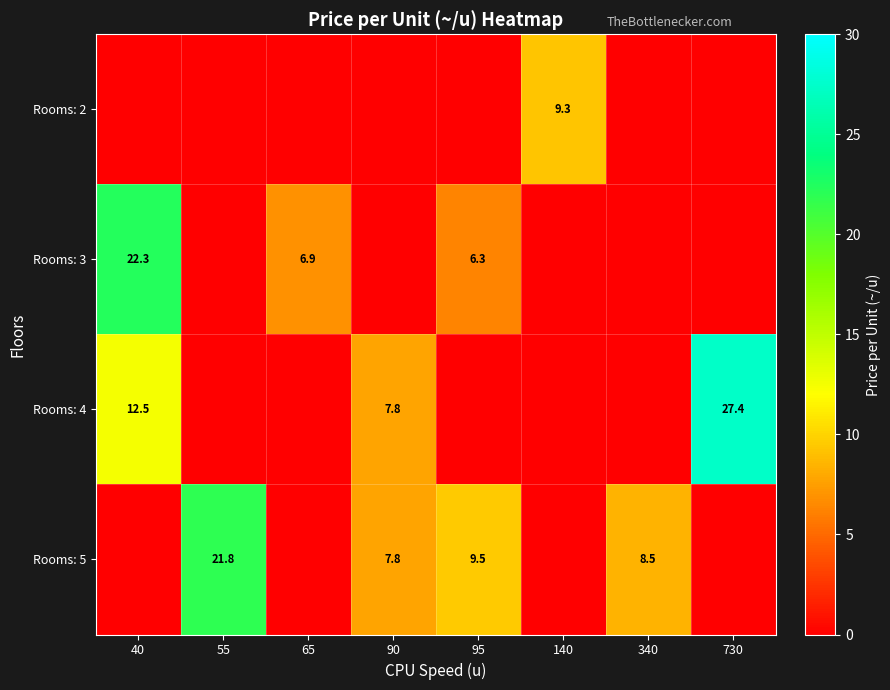

Is it true that Rooms: 4 equals 27.4 at 730?

True